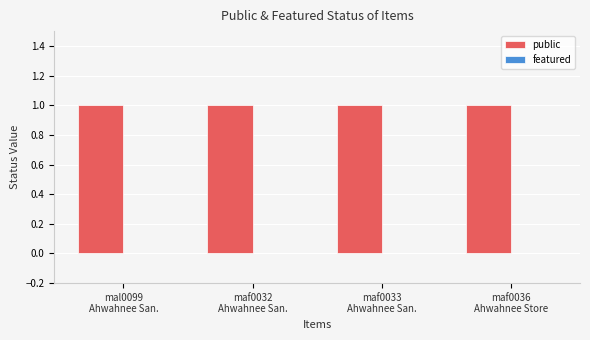

Between mal0099
Ahwahnee San. and maf0033
Ahwahnee San., which is larger?

mal0099
Ahwahnee San.